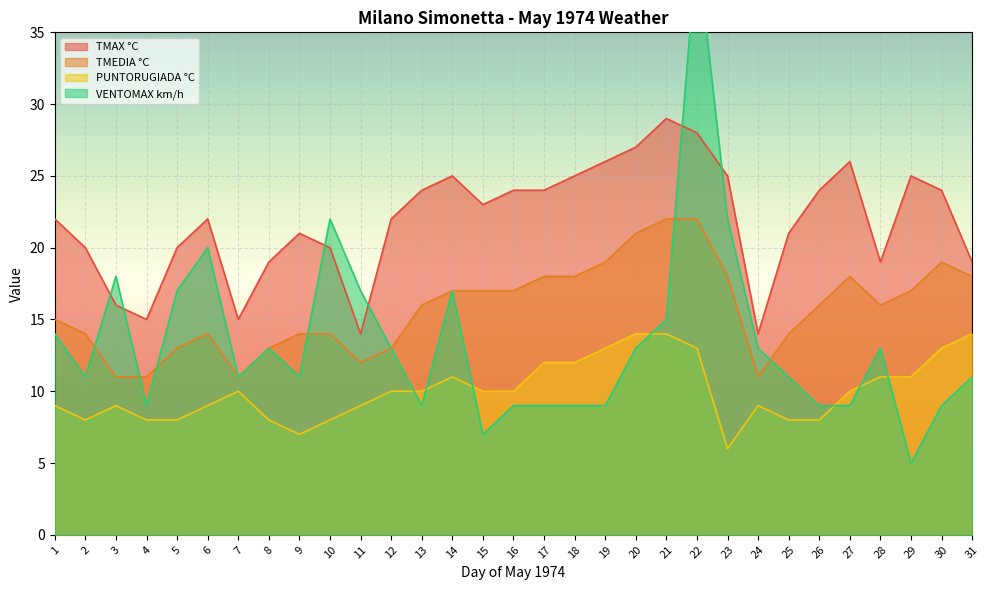

What is the difference between the PUNTORUGIADA °C values at 31 and 14?

3